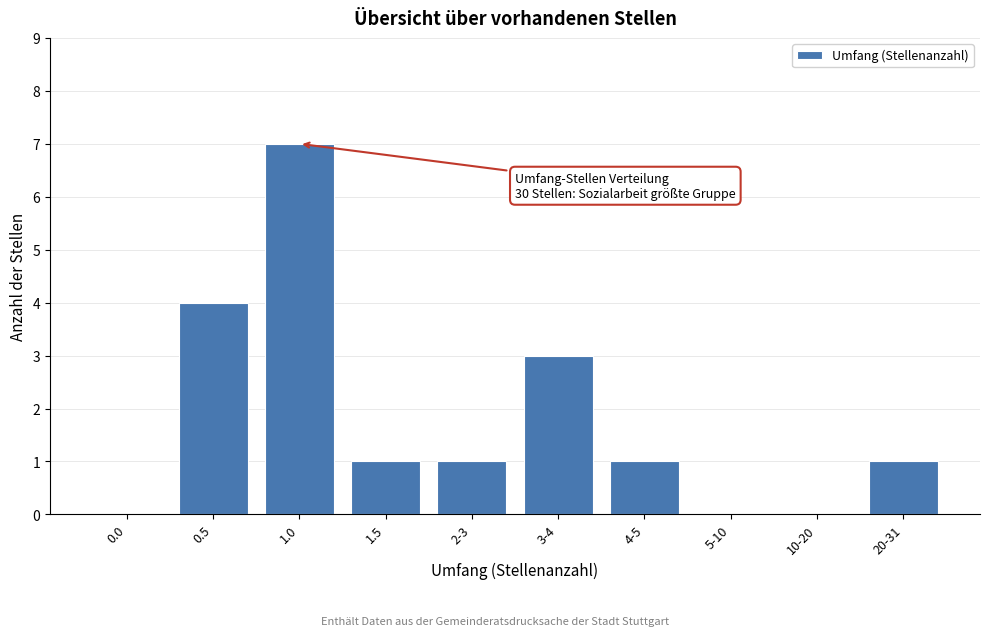

Reading right to left, list all the values displayed in this chart.

20-31=1	10-20=0	5-10=0	4-5=1	3-4=3	2-3=1	1.5=1	1.0=7	0.5=4	0.0=0